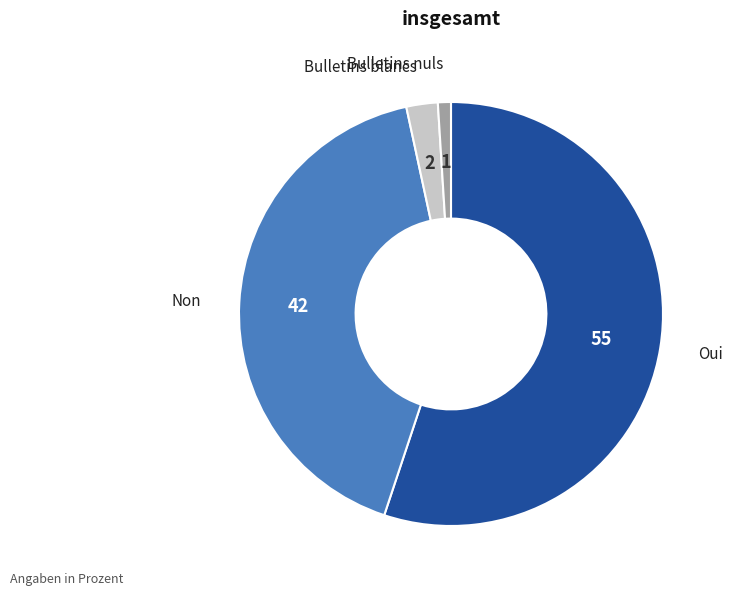

Rank the categories by value from lowest to highest.

Bulletins nuls, Bulletins blancs, Non, Oui